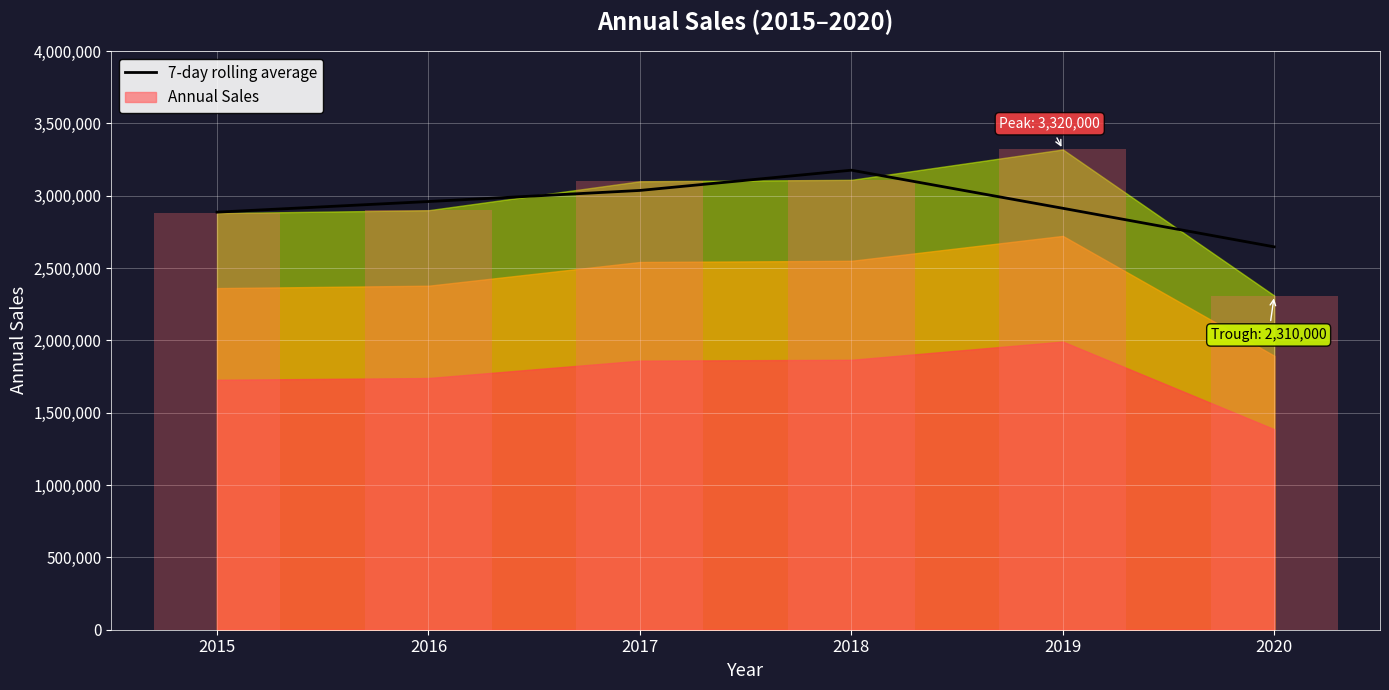

What is the maximum value shown in the chart?

3176666.7